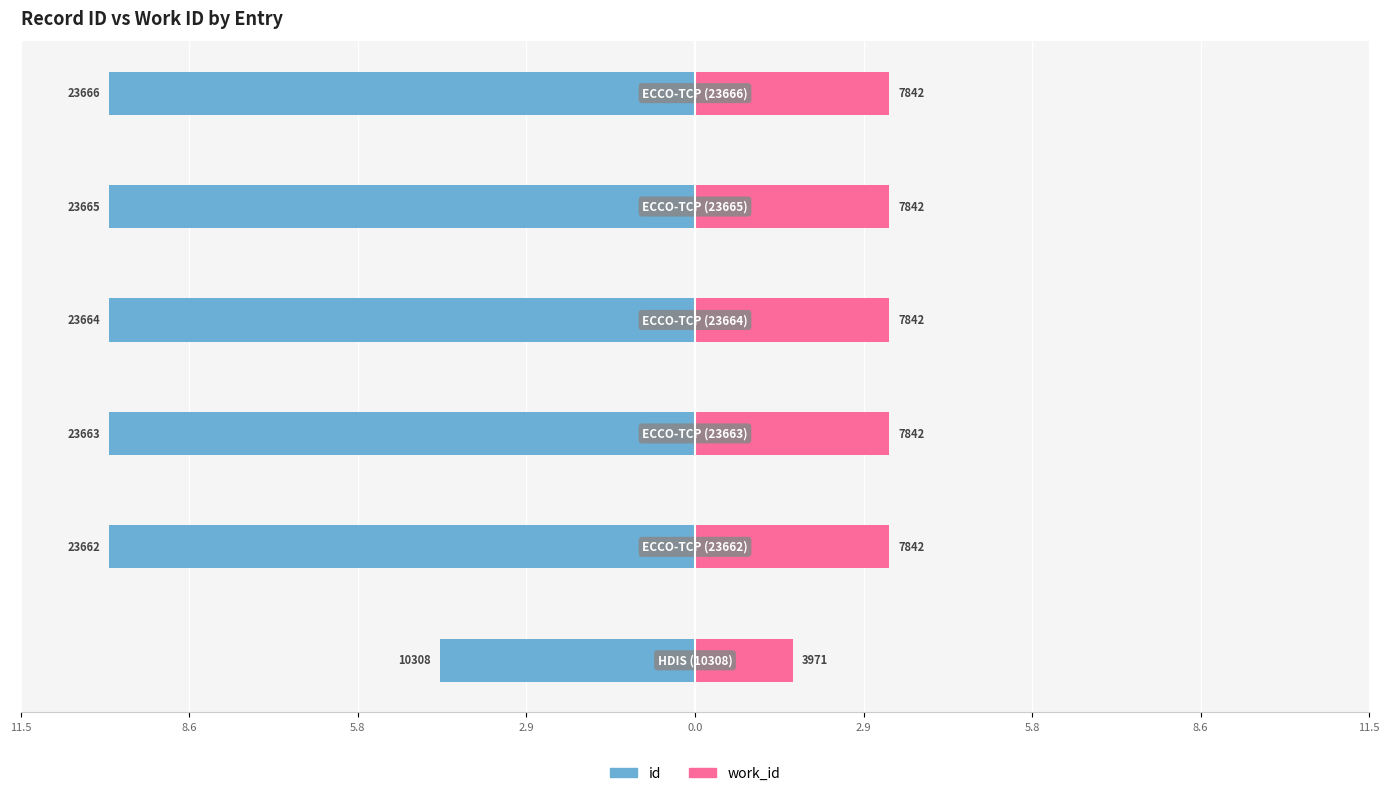

The id series shows -13.7 at 8.6. True or false?

False